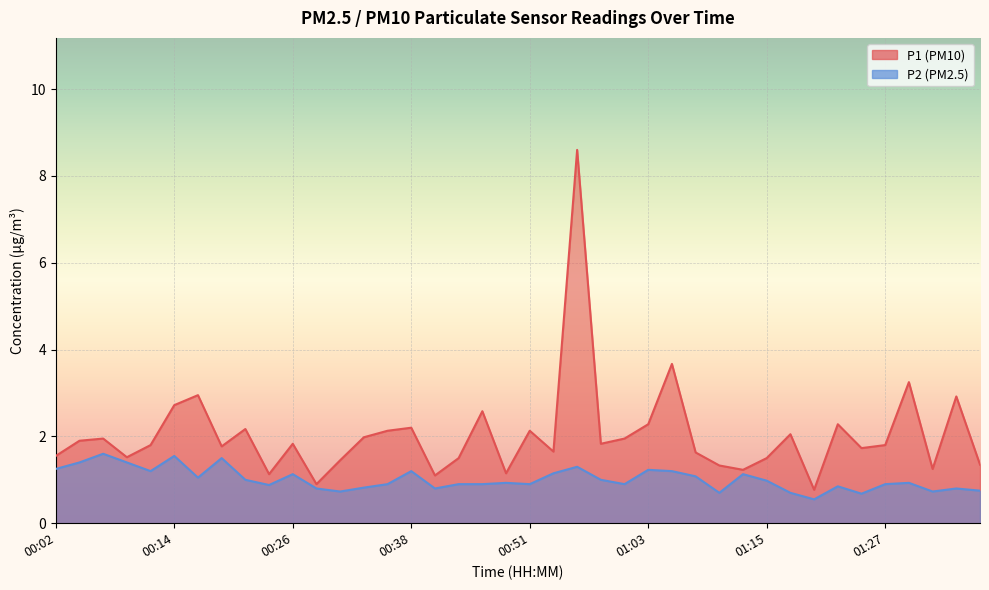

True or false: P2 and P1 intersect in this chart.

False